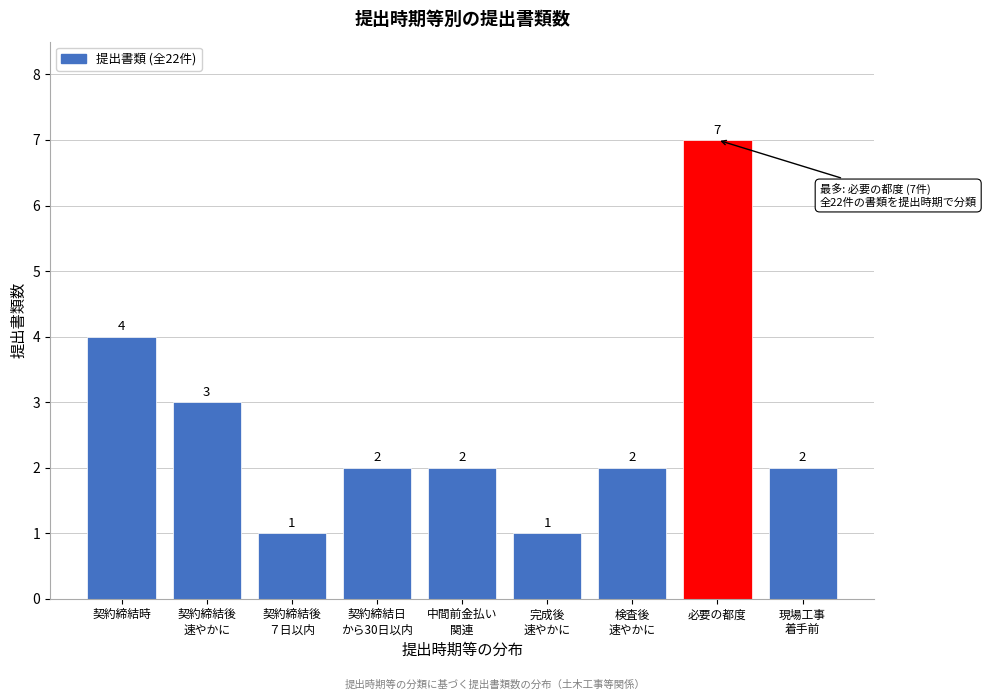

Reading left to right, list all the values displayed in this chart.

4	3	1	2	2	1	2	7	2